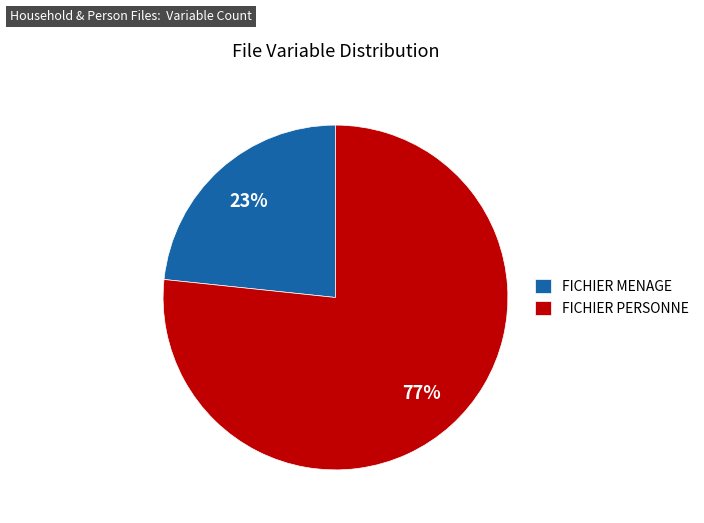

Is it true that FICHIER PERSONNE is 88% of the pie?

False